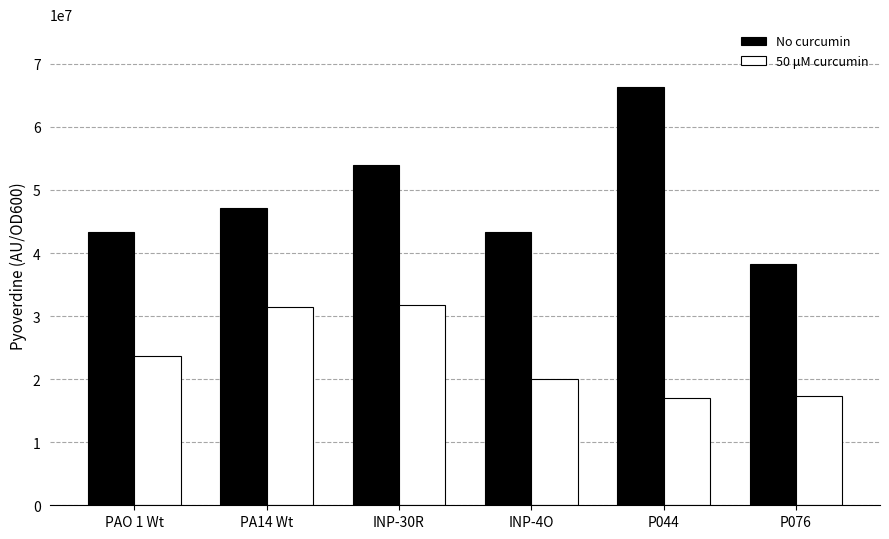

What is the maximum value shown in the chart?

66333426.2